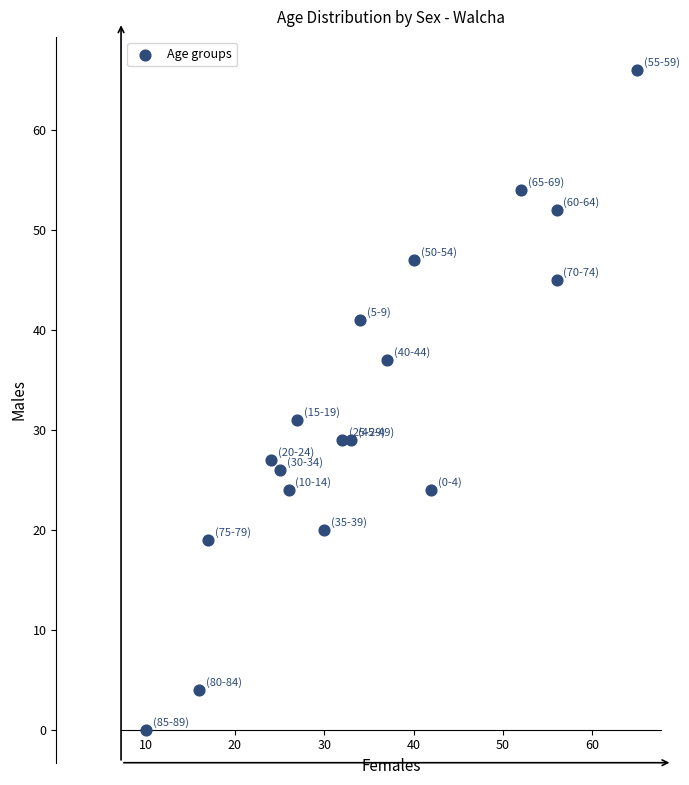

What Y value in the scatter plot is closest to 33?

31